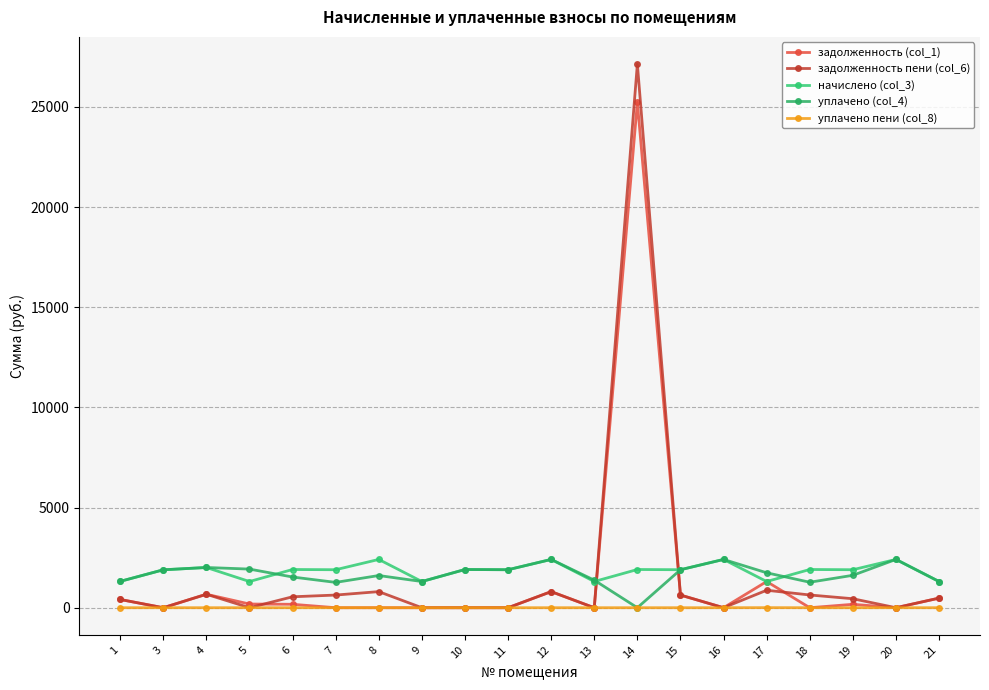

Rank the series by their maximum value, from lowest to highest.

уплачено пени (col_8), начислено (col_3), уплачено (col_4), задолженность (col_1), задолженность пени (col_6)